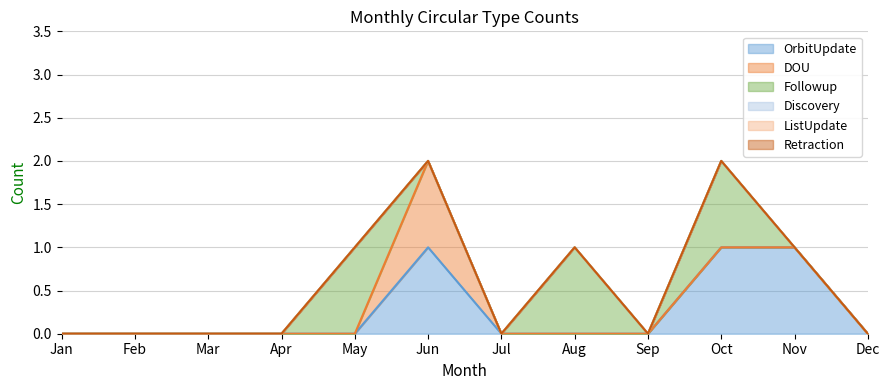

Reading left to right, list all the values displayed in this chart.

OrbitUpdate: 0	0	0	0	0	1	0	0	0	1	1	0
DOU: 0	0	0	0	0	1	0	0	0	0	0	0
Followup: 0	0	0	0	1	0	0	1	0	1	0	0
Discovery: 0	0	0	0	0	0	0	0	0	0	0	0
ListUpdate: 0	0	0	0	0	0	0	0	0	0	0	0
Retraction: 0	0	0	0	0	0	0	0	0	0	0	0